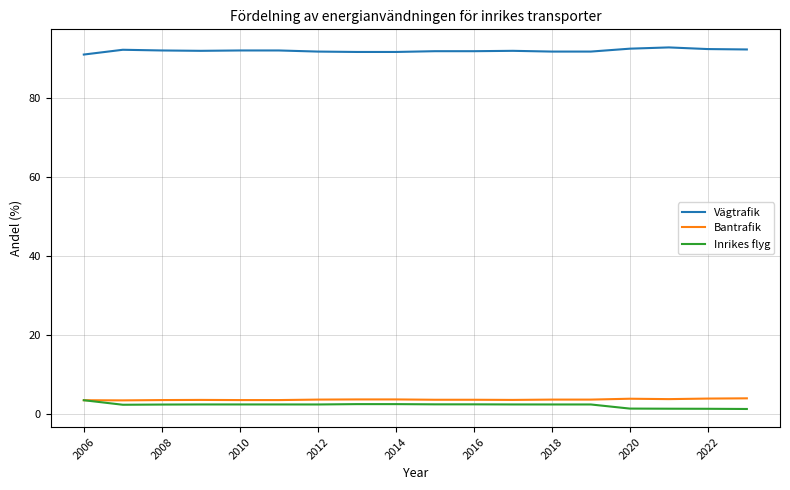

What are all the series names shown in the legend?

Vägtrafik, Bantrafik, Inrikes flyg